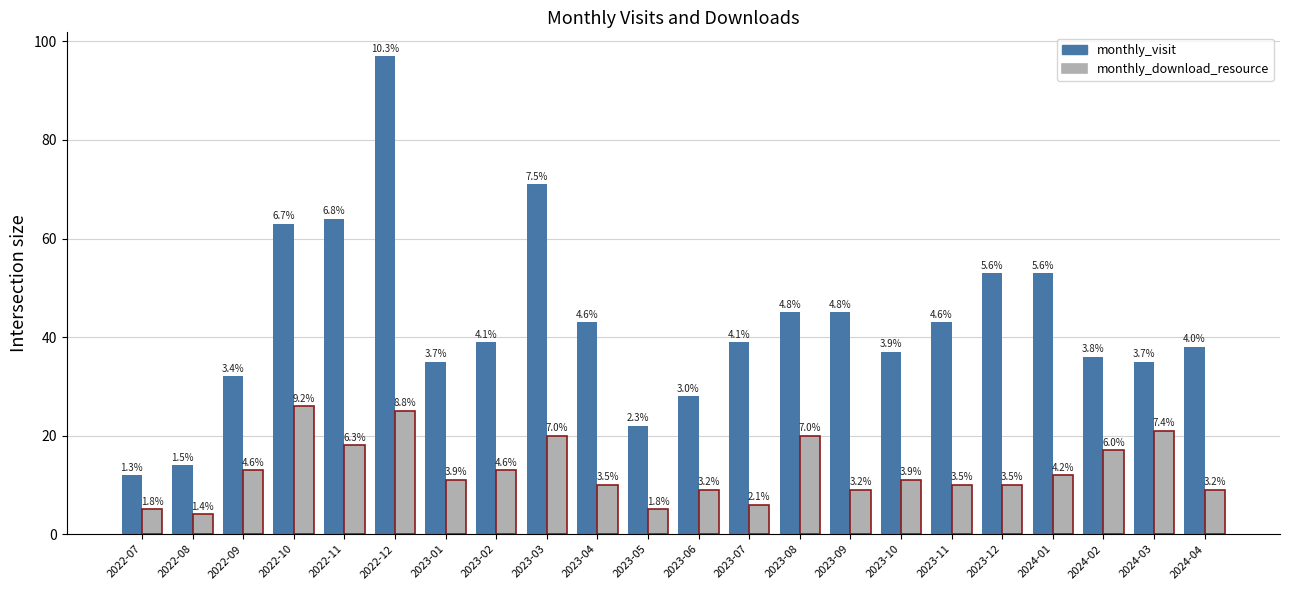

How many bars are there in total?

44